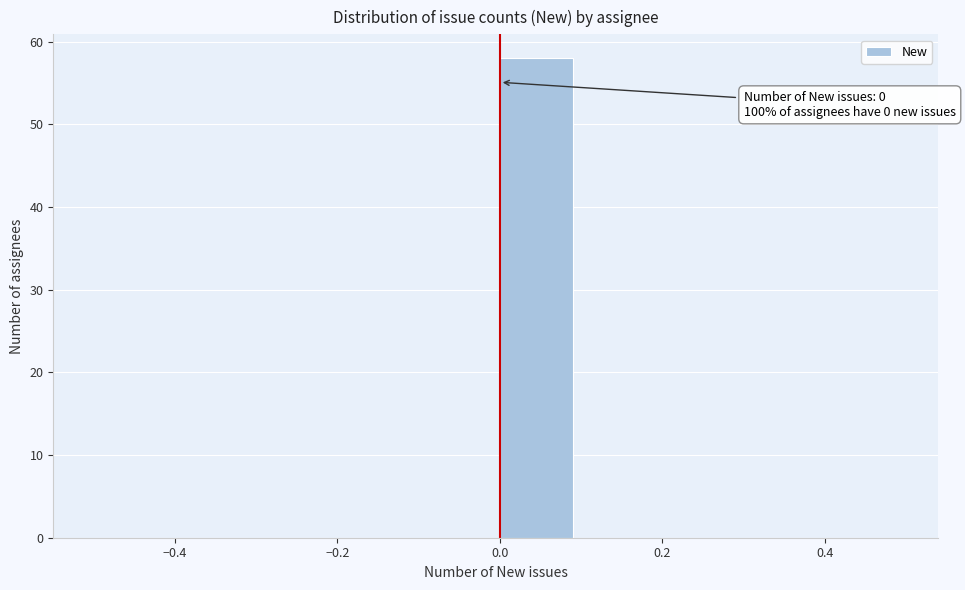

Which range on the x-axis has the tallest bar?

0.0 to 0.1